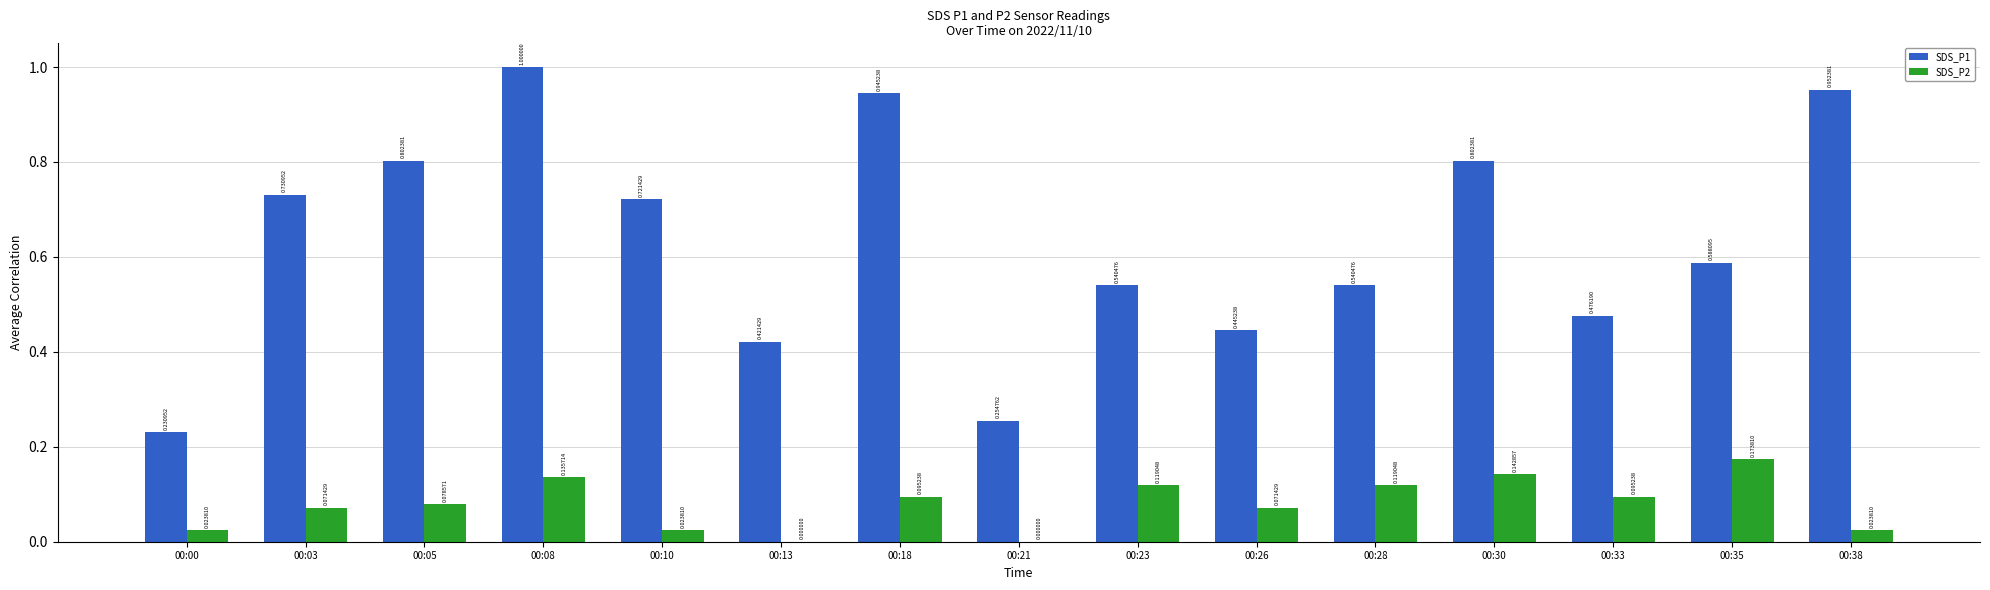

Which series has the largest total across all categories?

SDS_P1